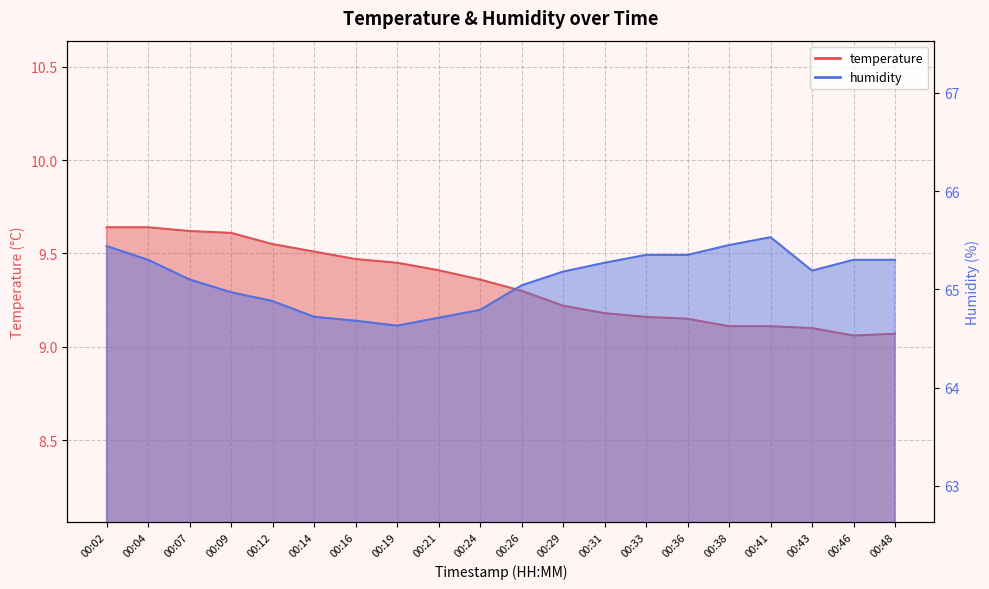

At which category is the sum across all series the highest?

00:02